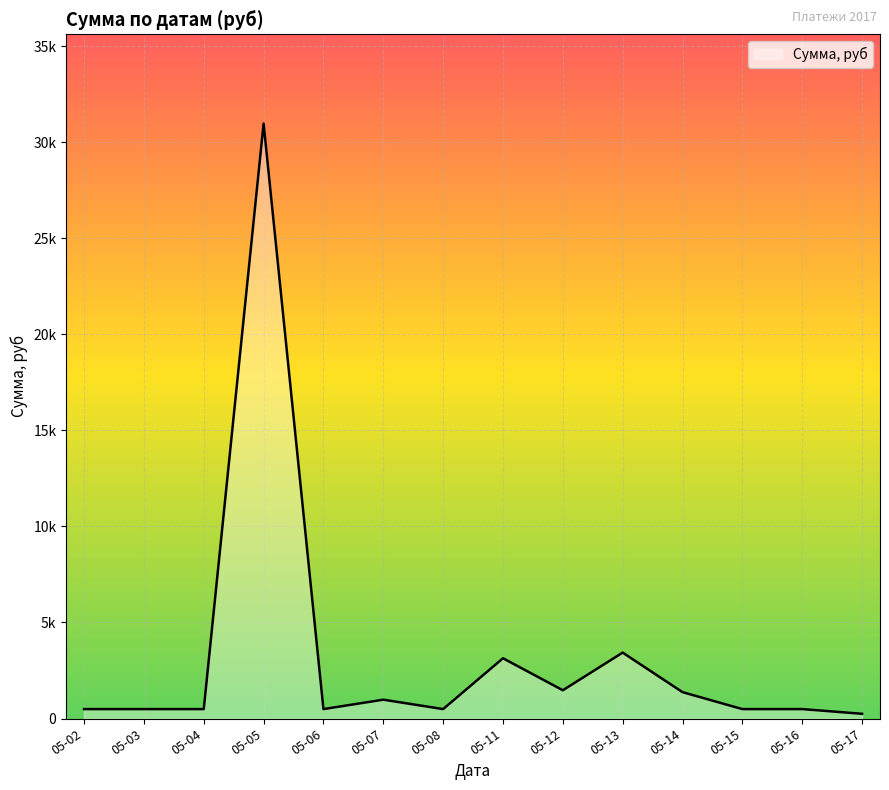

What is the minimum value shown in the chart?

245